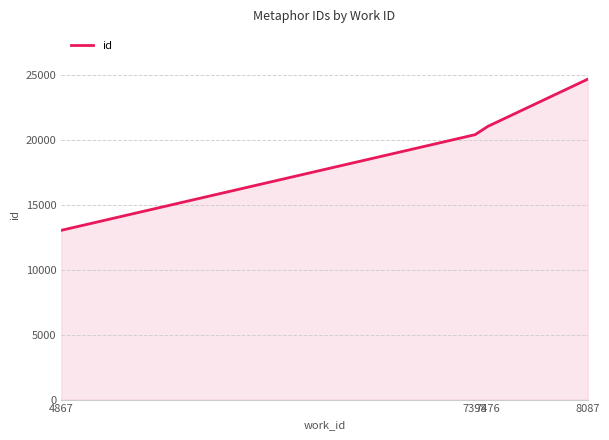

Approximately how many times larger is the value at 7476 compared to 7398?

1.0